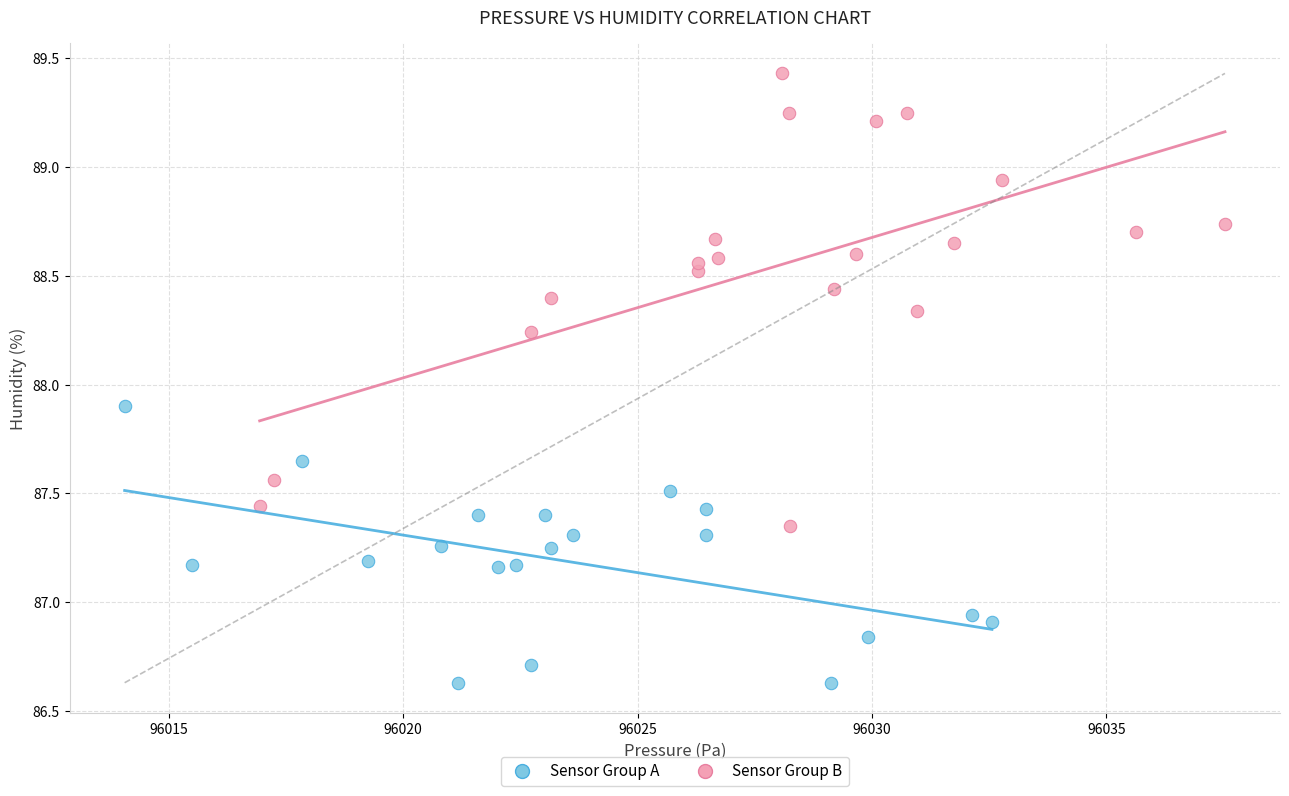

Which series contains the highest Y value?

Sensor Group B